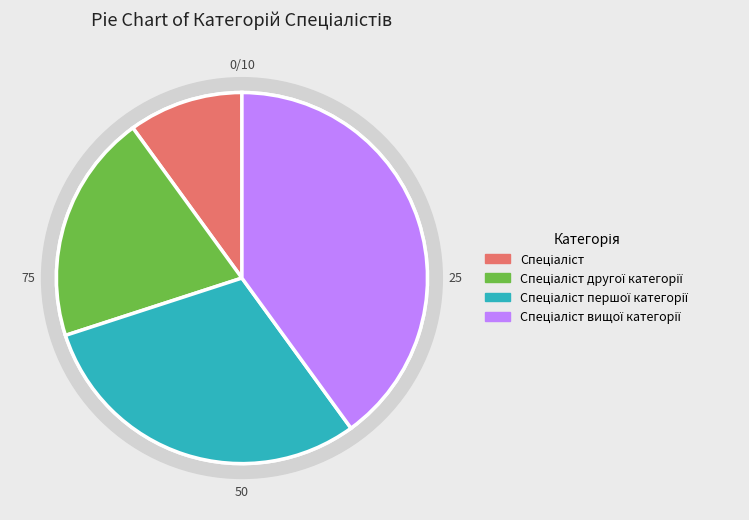

Is Спеціаліст the majority of the pie?

No